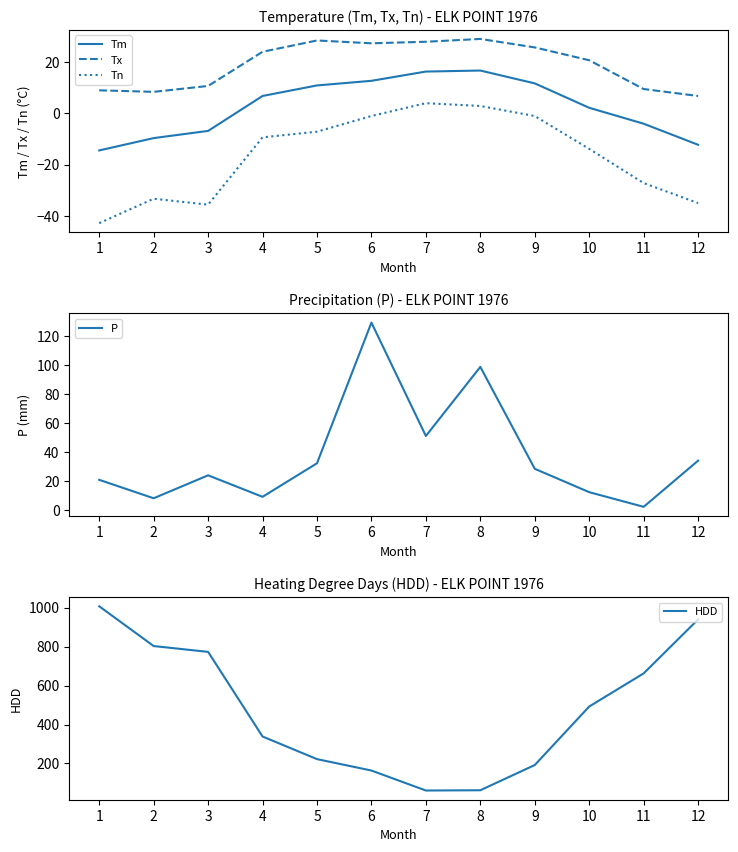

The value of Tn at 7 is 3.9. True or false?

True